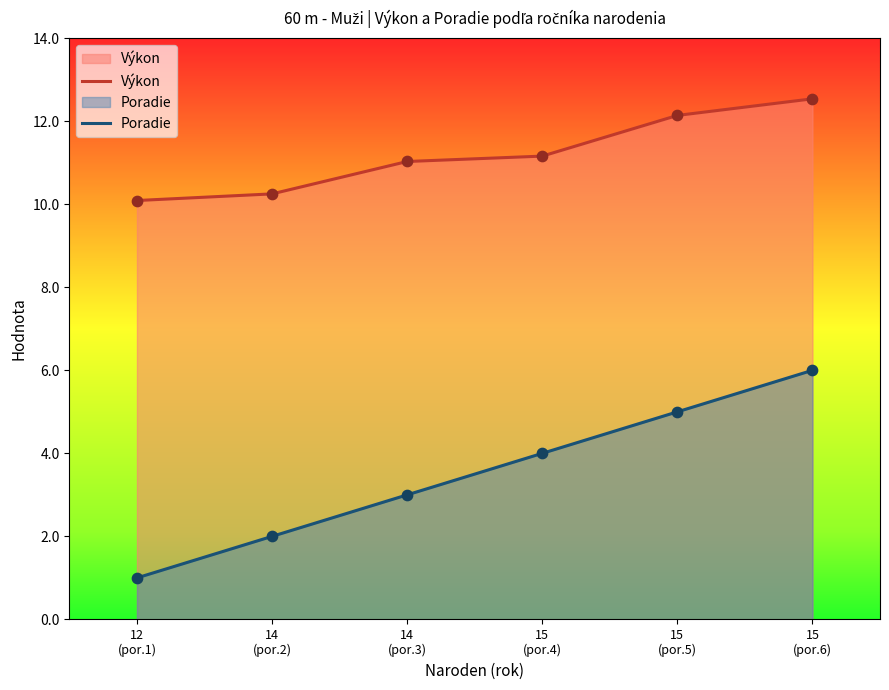

Which series has the largest total across all categories?

Výkon